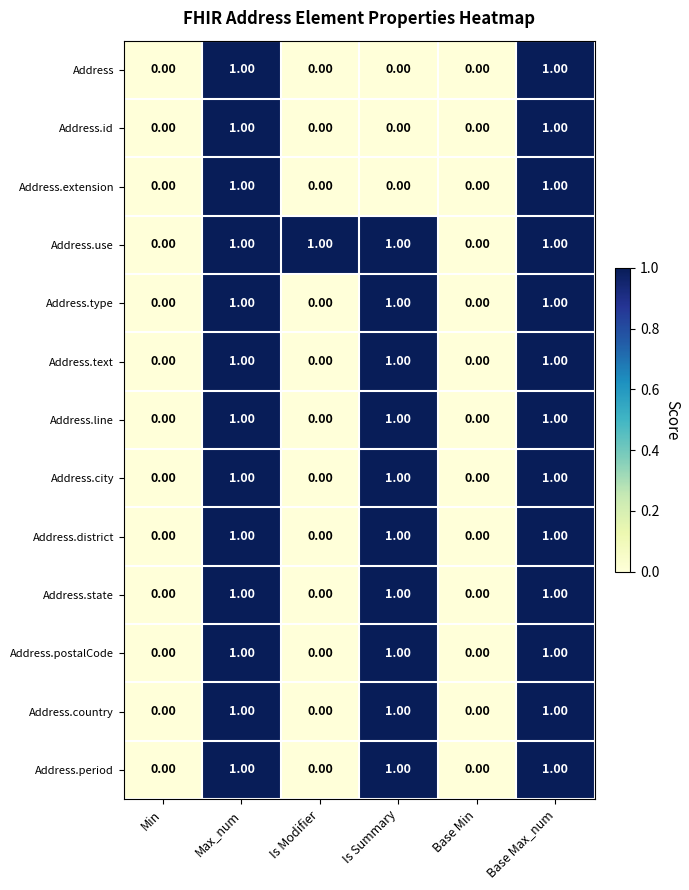

Is the value of Address.line at Base Max_num greater than the value of Address.use at Base Min?

Yes